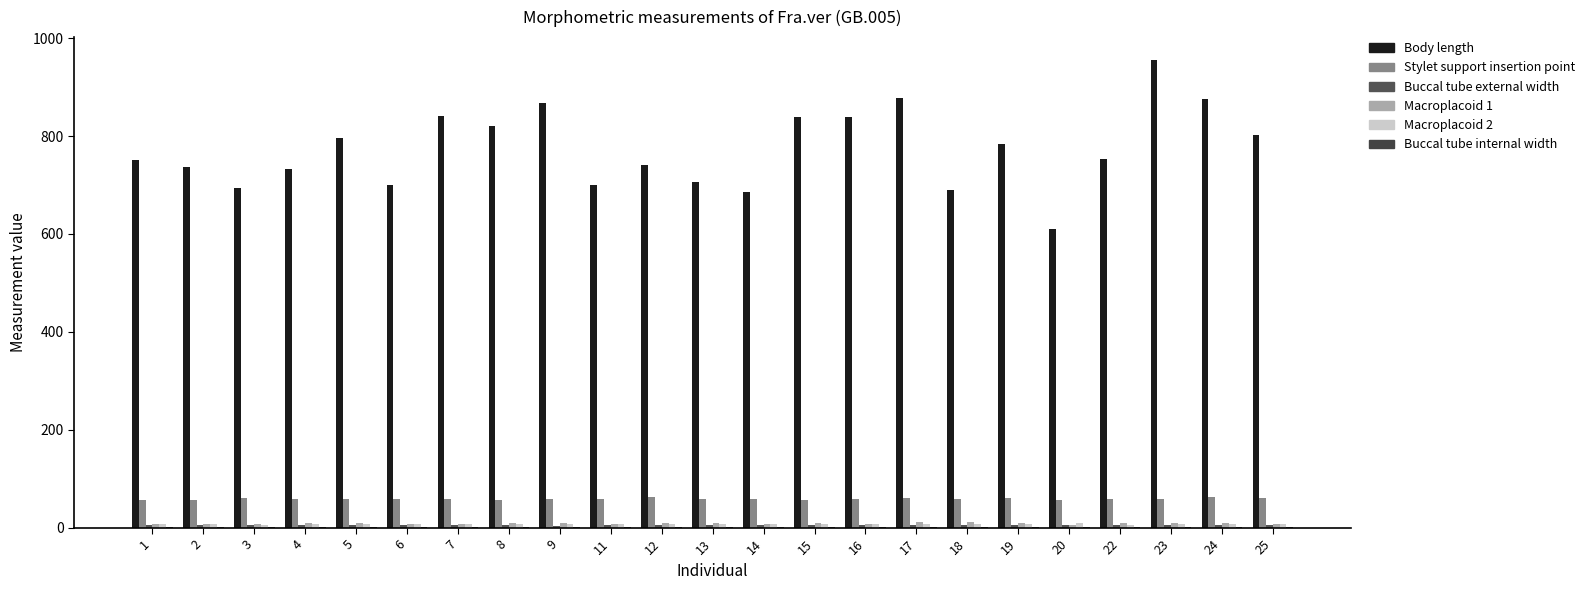

How many groups of bars are there?

23